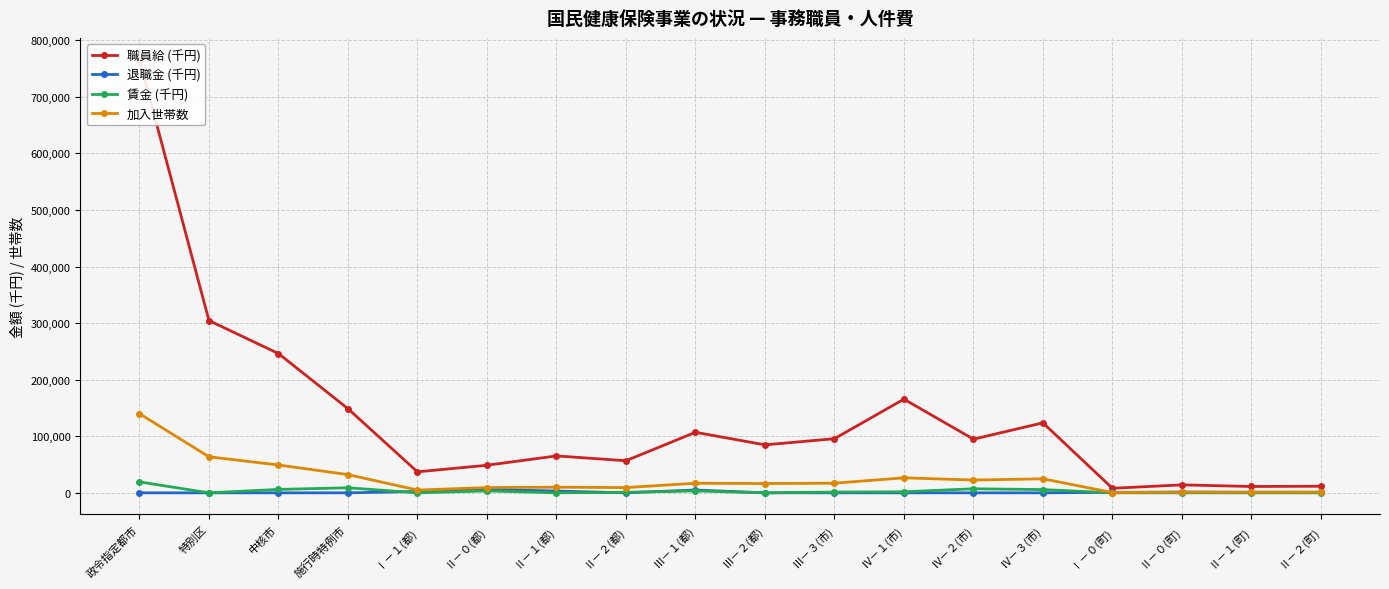

The 職員給 (千円) series shows 148002 at 特別区. True or false?

False